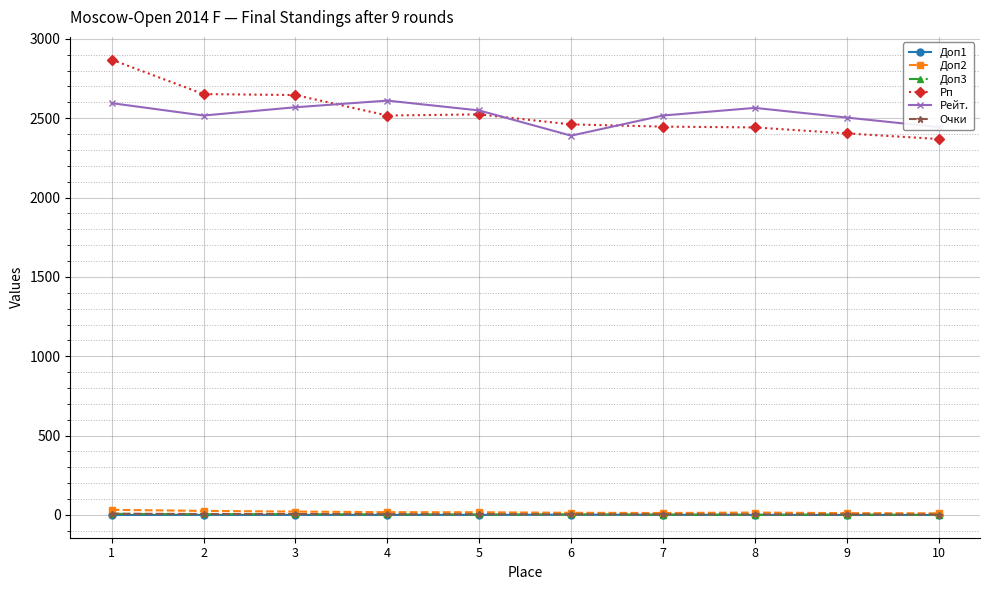

Which series has the largest range (max minus min)?

Рп